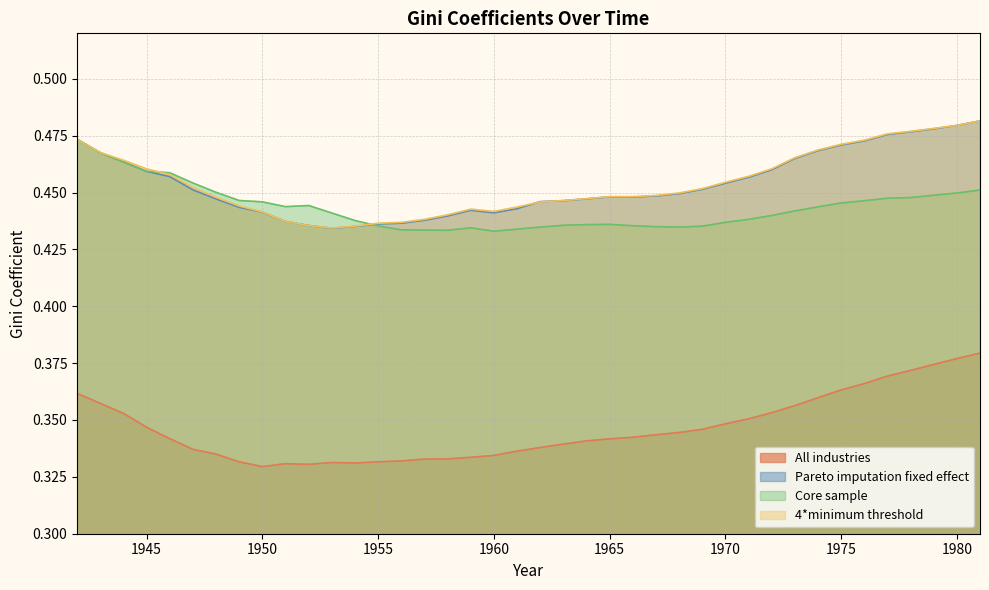

What are all the series names shown in the legend?

All industries, Pareto imputation fixed effect, Core sample, 4*minimum threshold